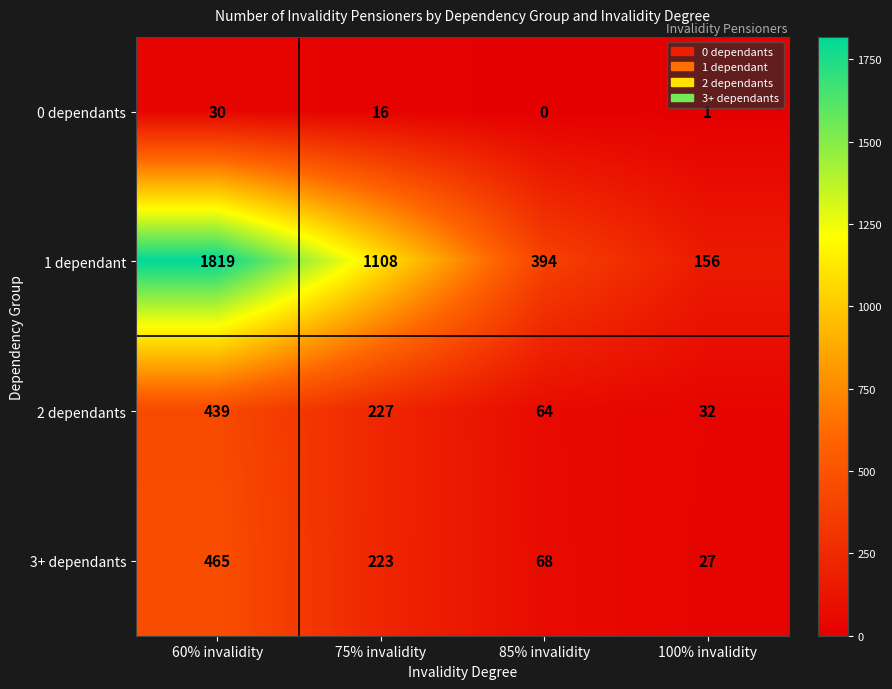

Which series has the largest range (max minus min)?

1 dependant